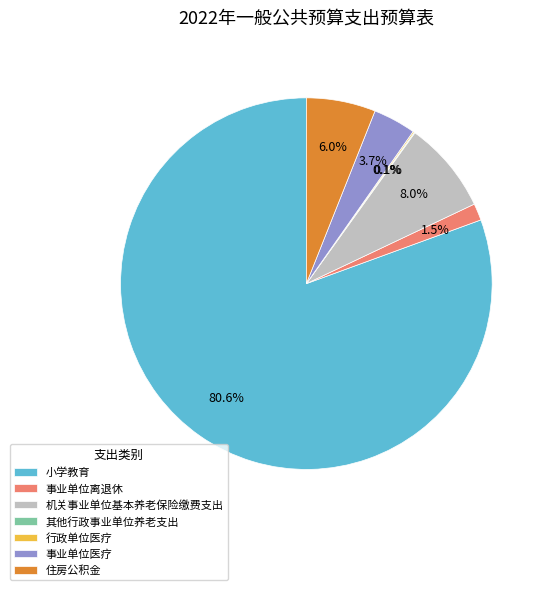

What portion of the pie excludes 小学教育?

19.4%